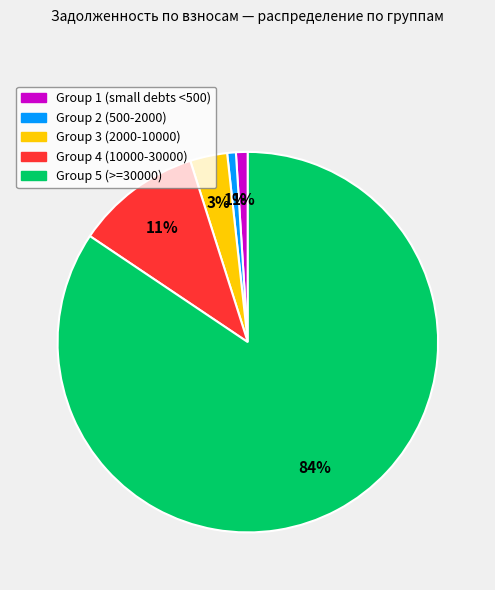

Combined, do Group 5 (>=30000) and Group 2 (500-2000) account for over 50%?

Yes